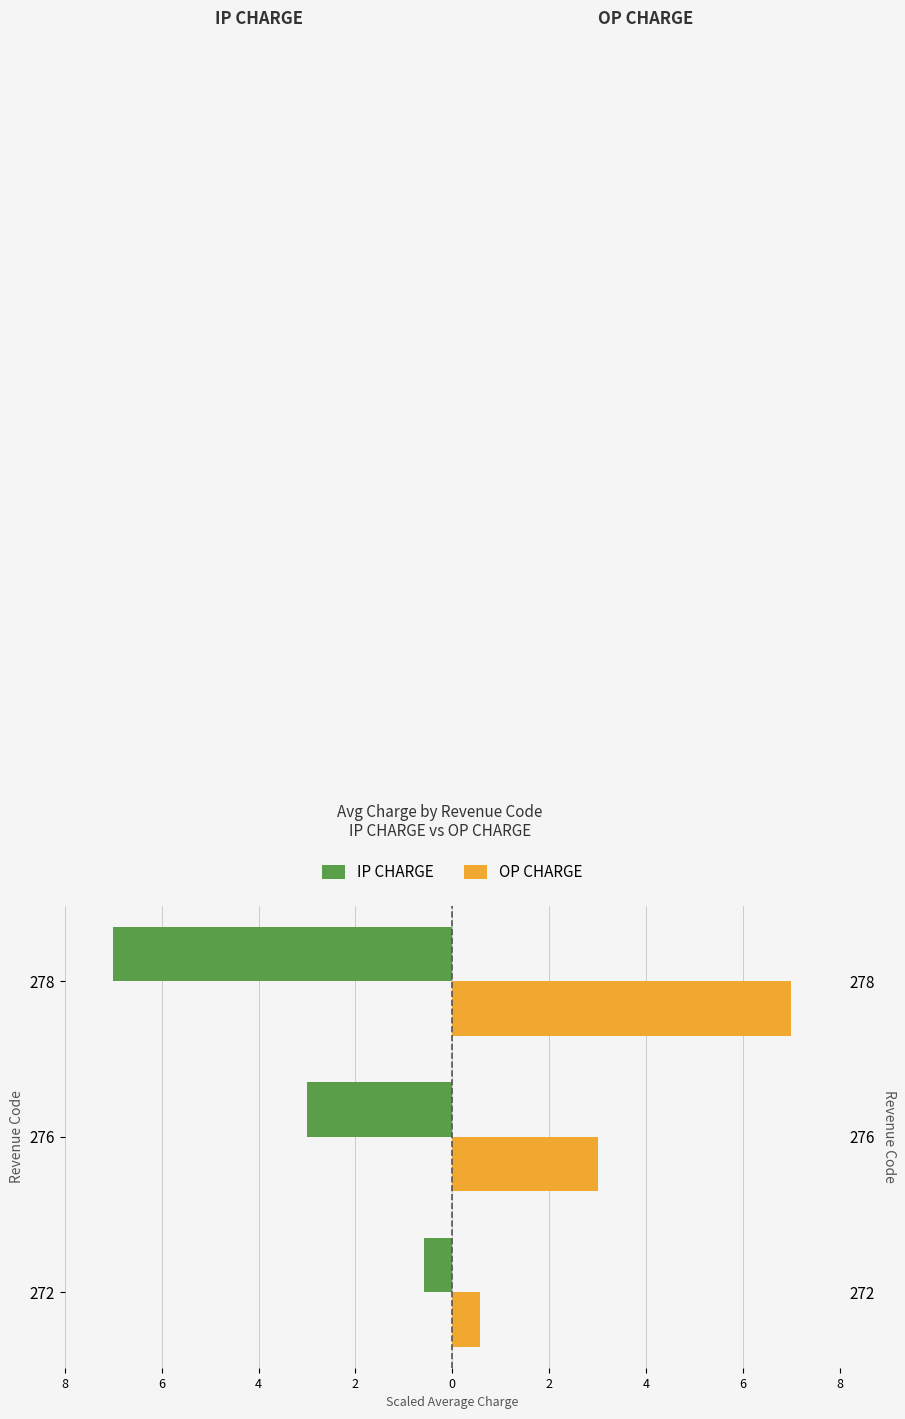

What is the value of the OP CHARGE bar at the 1st from the left?

0.6